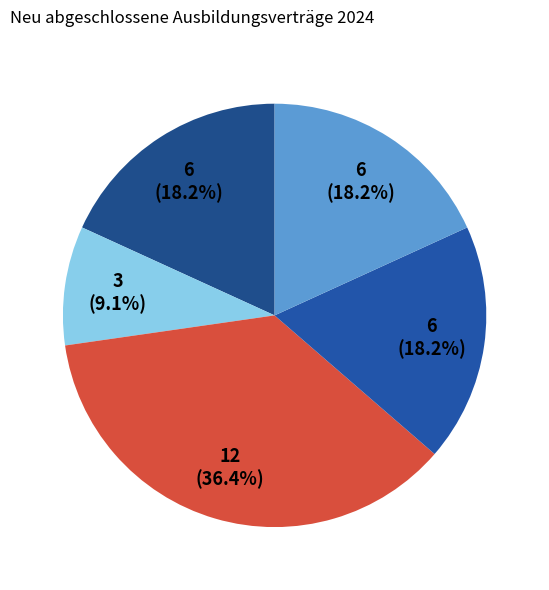

How many segments does this pie chart have?

5